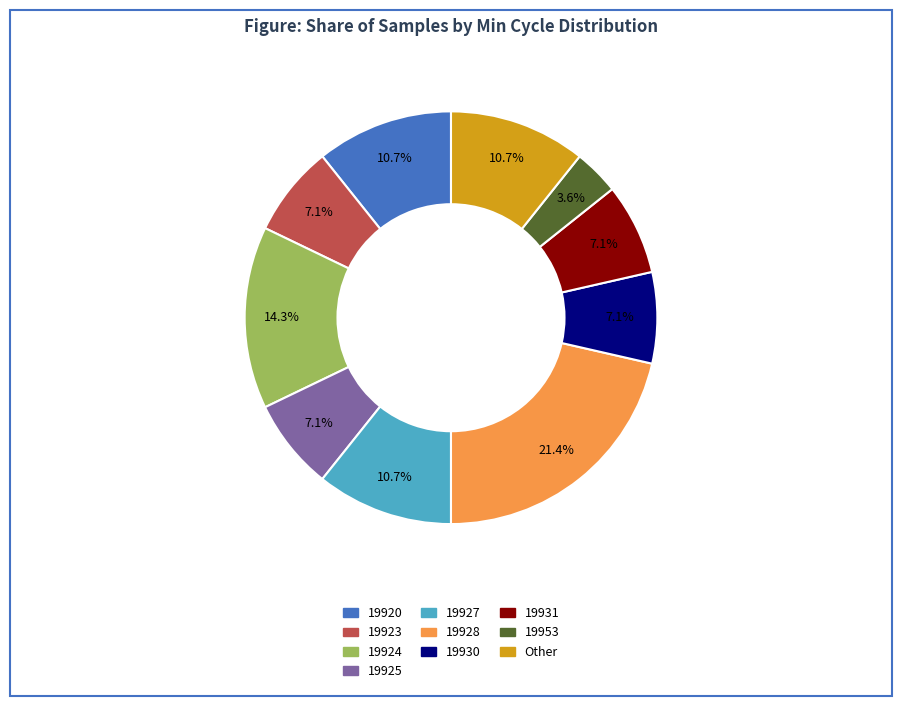

Is there a majority slice in this chart?

No